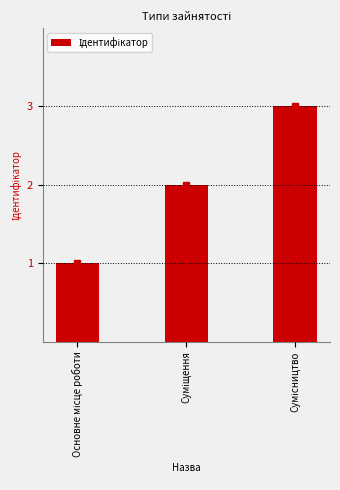

What is the greatest value displayed?

3